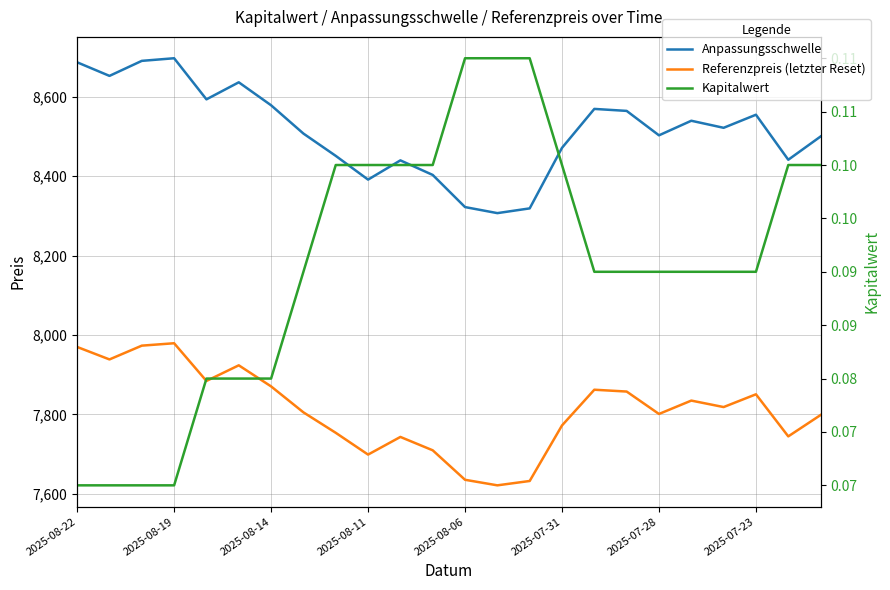

How many distinct data groups are displayed?

3